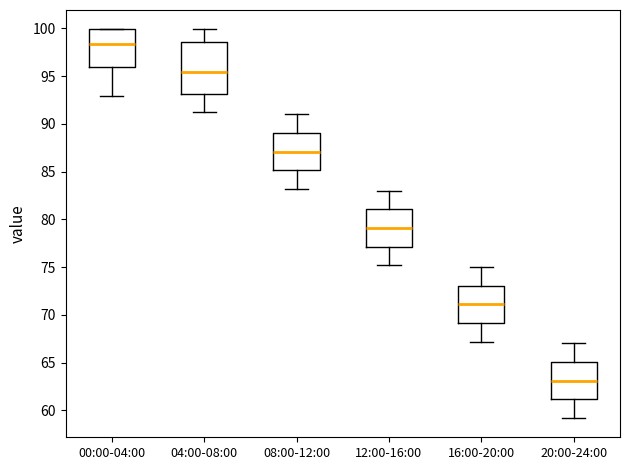

Reading left to right, read every box against the y-axis: the position of its median line, the range the box covers, and the ends of its whiskers. The values are not printed on the chart, so give them approximately, as read against the axis.

00:00-04:00: median 98.5, box 96.0 to 100.0, whiskers 93.0 to 100.0
04:00-08:00: median 95.5, box 93.0 to 98.5, whiskers 91.0 to 100.0
08:00-12:00: median 87.0, box 85.0 to 89.0, whiskers 83.0 to 91.0
12:00-16:00: median 79.0, box 77.0 to 81.0, whiskers 75.0 to 83.0
16:00-20:00: median 71.0, box 69.0 to 73.0, whiskers 67.0 to 75.0
20:00-24:00: median 63.0, box 61.0 to 65.0, whiskers 59.0 to 67.0